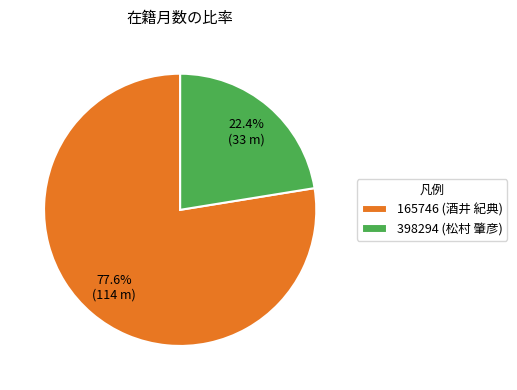

Rank the categories by value from highest to lowest.

165746 (酒井 紀典), 398294 (松村 肇彦)